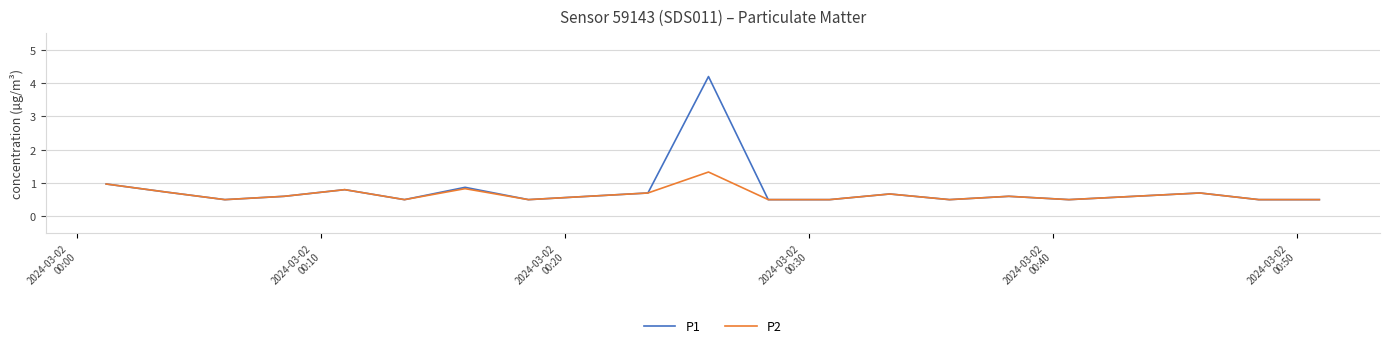

What is the maximum value shown in the chart?

4.2